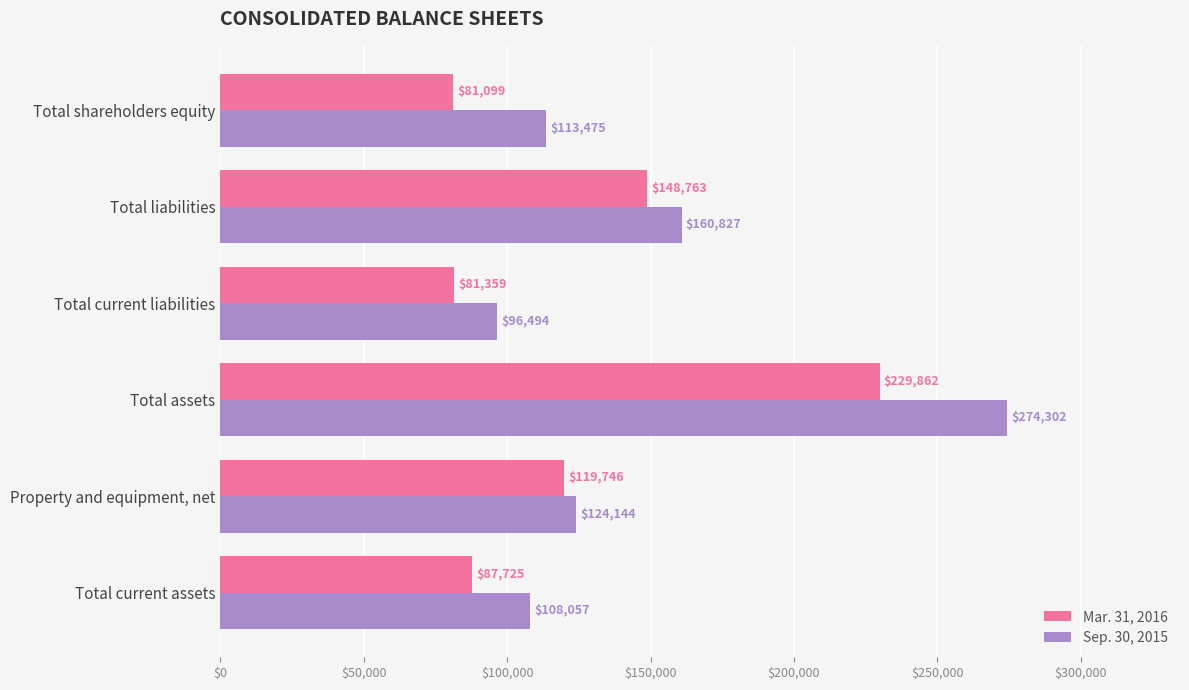

At which label is Mar. 31, 2016 closest to 155480?

Total liabilities